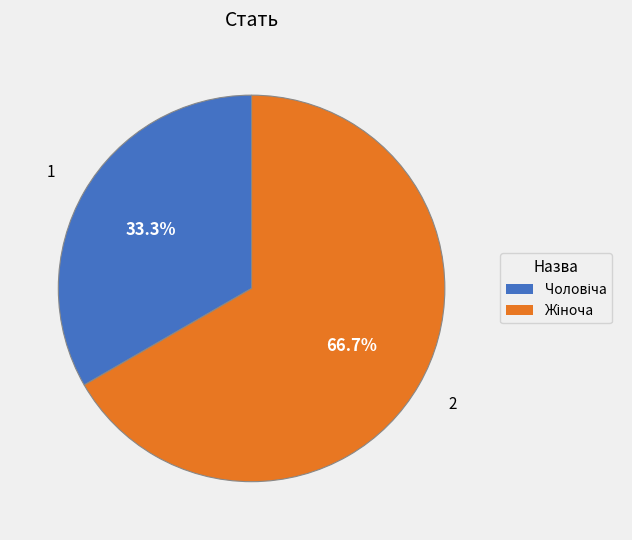

Is there a majority slice in this chart?

Yes